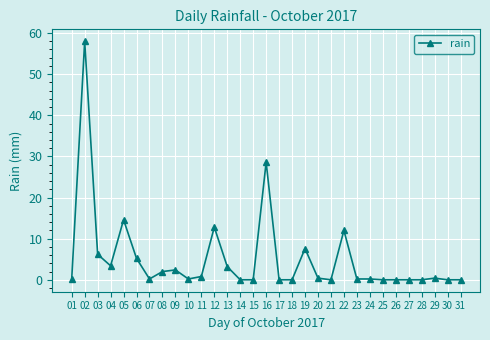

What is the value of the 3rd point from the left?

6.2